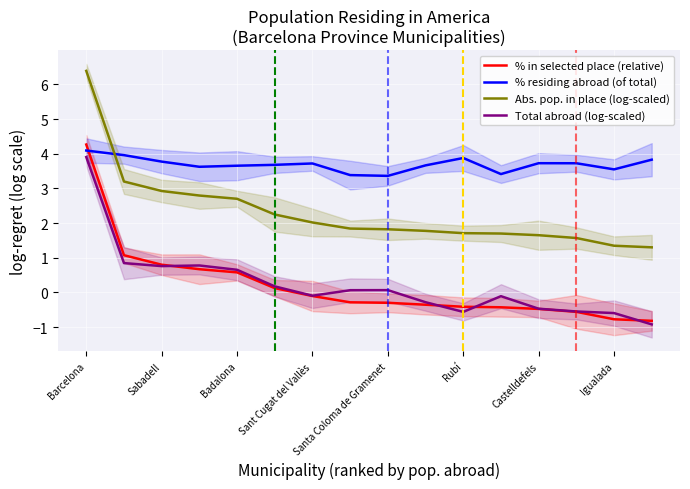

Is the value of % in selected place (relative) at Sant Cugat del Vallès greater than the value of % residing abroad (of total) at Badalona?

No